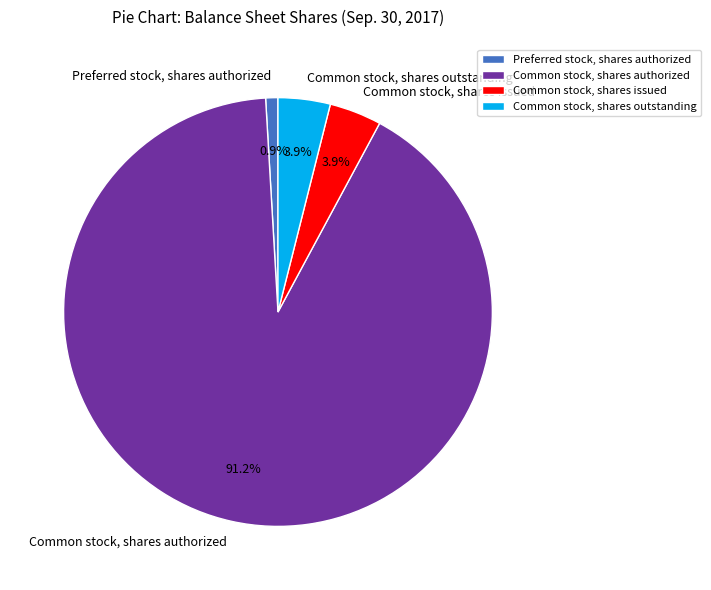

To the nearest percent, what is the combined percentage of Common stock, shares outstanding and Common stock, shares authorized?

95%